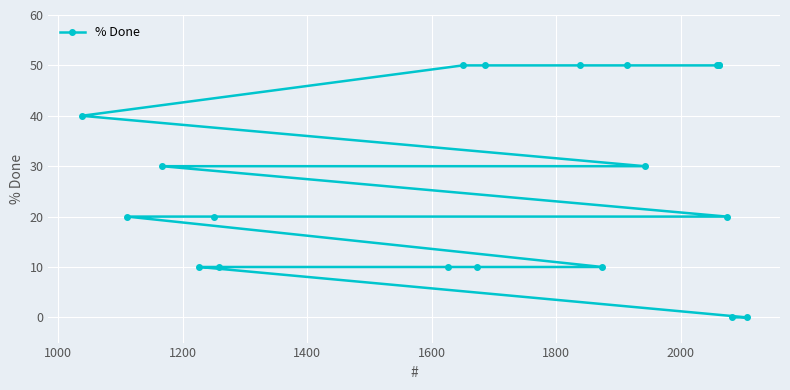

What is the value of the 13th point from the left?

50